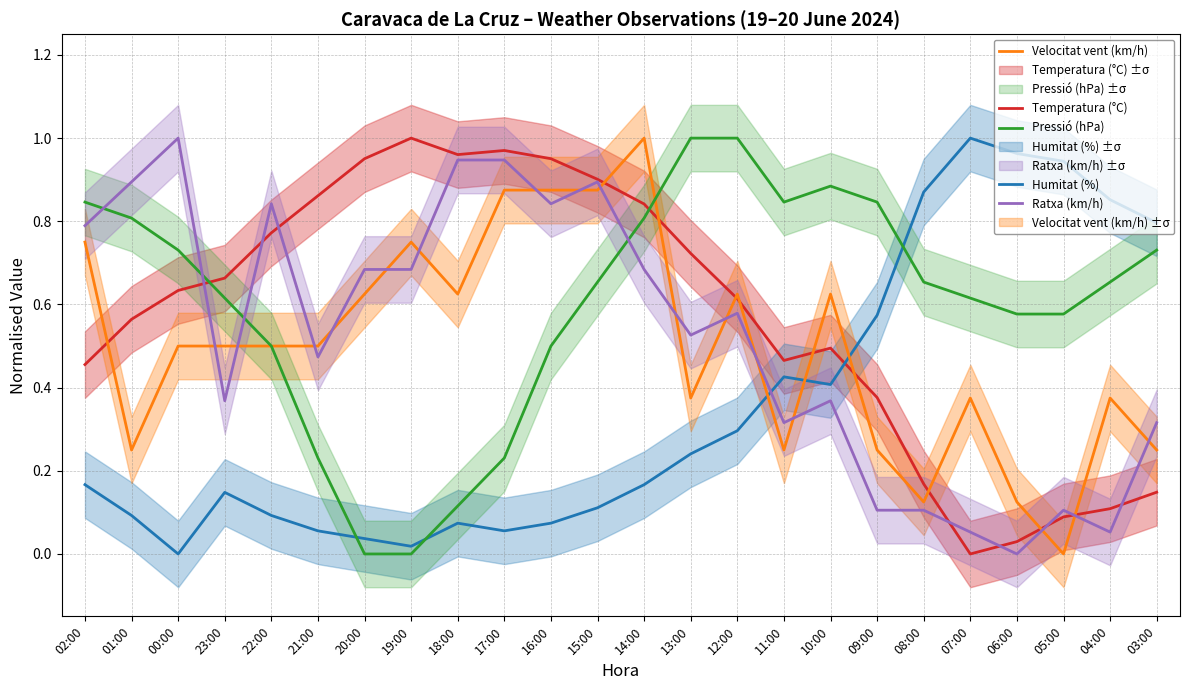

What position from the right is 13:00?

11